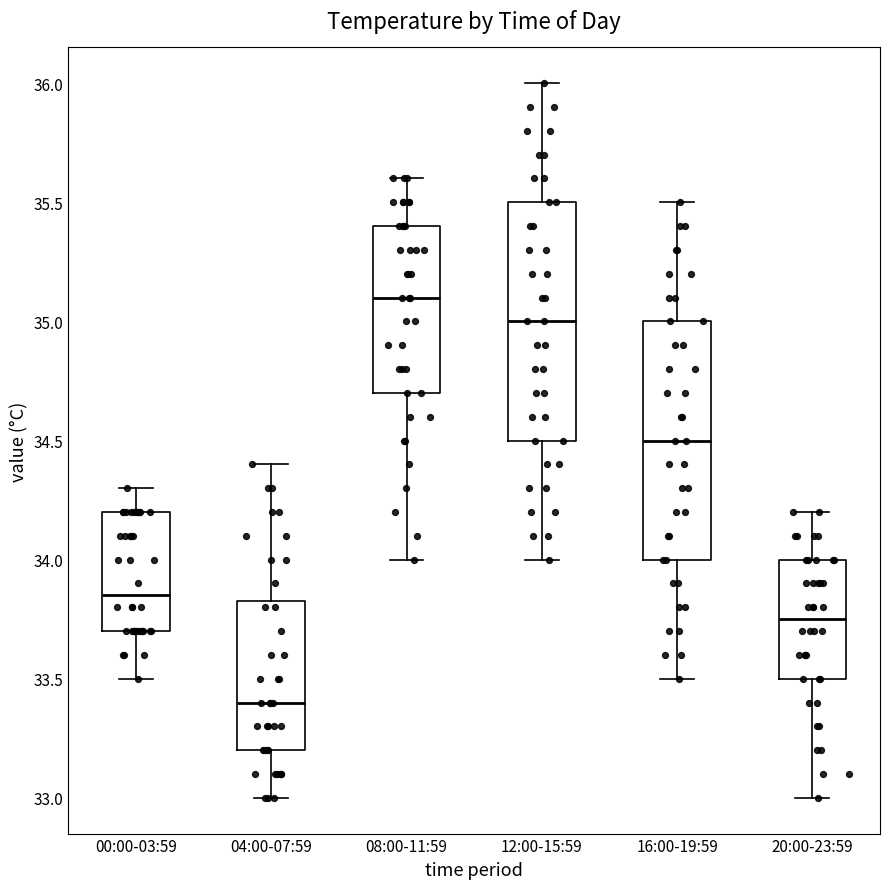

Which box's median line is the highest?

08:00-11:59